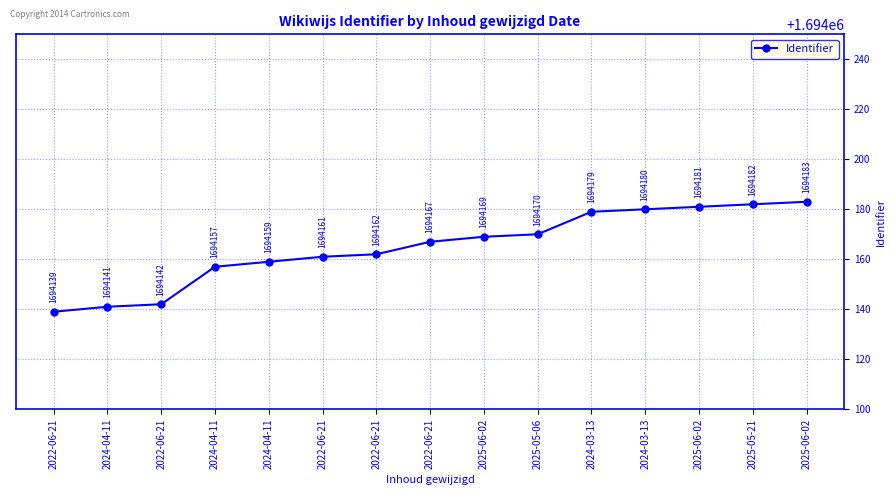

Where does the data first go above 1694167?

2025-06-02